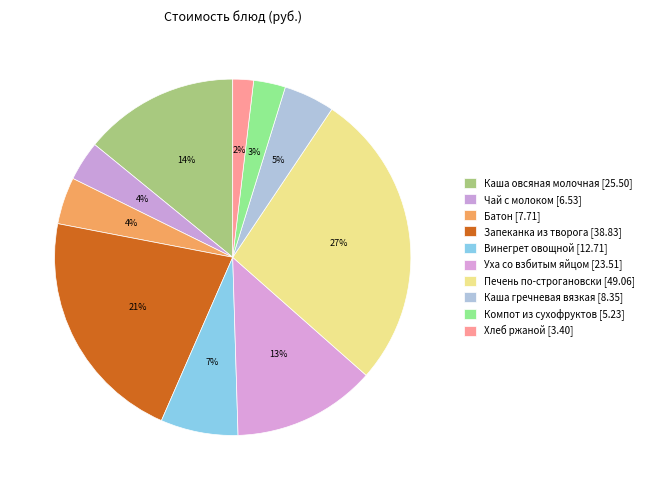

To the nearest percent, what percentage of the pie is Каша овсяная молочная?

14%